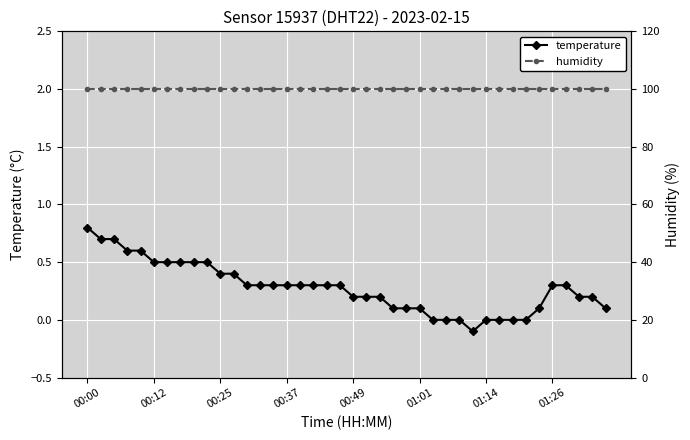

Is it true that humidity equals 99.9 at 16?

True